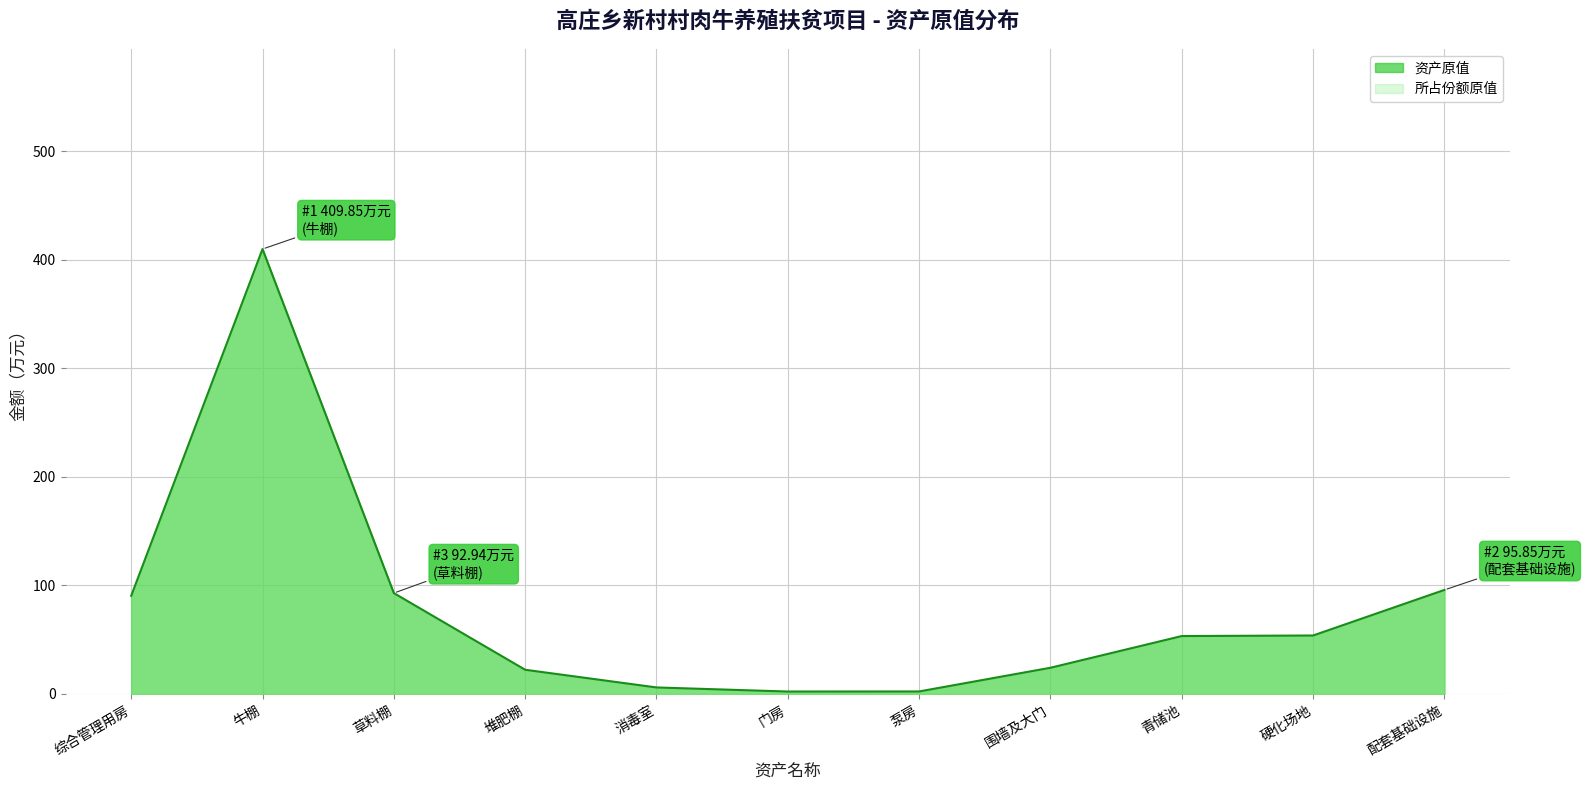

Reading left to right, transcribe all the data shown in this chart.

90.4	409.9	92.9	22.3	6.0	2.2	2.3	24.1	53.4	53.9	95.8